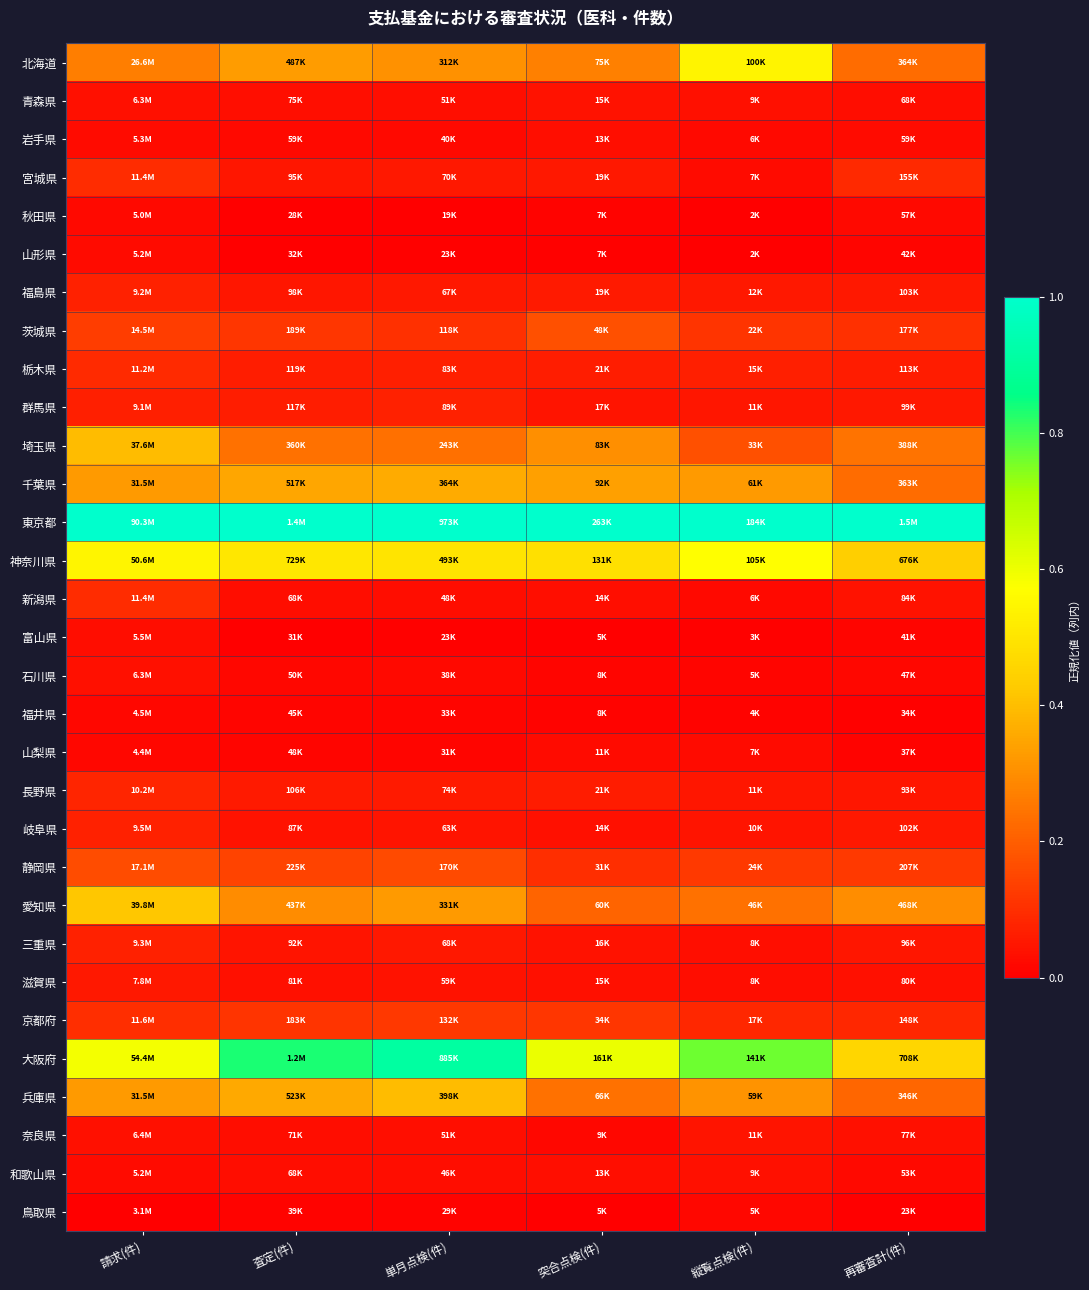

Reading left to right, extract all data points from this chart.

北海道: 請求(件)=0.3	査定(件)=0.3	単月点検(件)=0.3	突合点検(件)=0.3	縦覧点検(件)=0.5	再審査計(件)=0.2
青森県: 請求(件)=0.0	査定(件)=0.0	単月点検(件)=0.0	突合点検(件)=0.0	縦覧点検(件)=0.0	再審査計(件)=0.0
岩手県: 請求(件)=0.0	査定(件)=0.0	単月点検(件)=0.0	突合点検(件)=0.0	縦覧点検(件)=0.0	再審査計(件)=0.0
宮城県: 請求(件)=0.1	査定(件)=0.0	単月点検(件)=0.1	突合点検(件)=0.1	縦覧点検(件)=0.0	再審査計(件)=0.1
秋田県: 請求(件)=0.0	査定(件)=0.0	単月点検(件)=0.0	突合点検(件)=0.0	縦覧点検(件)=0.0	再審査計(件)=0.0
山形県: 請求(件)=0.0	査定(件)=0.0	単月点検(件)=0.0	突合点検(件)=0.0	縦覧点検(件)=0.0	再審査計(件)=0.0
福島県: 請求(件)=0.1	査定(件)=0.1	単月点検(件)=0.1	突合点検(件)=0.1	縦覧点検(件)=0.1	再審査計(件)=0.1
茨城県: 請求(件)=0.1	査定(件)=0.1	単月点検(件)=0.1	突合点検(件)=0.2	縦覧点検(件)=0.1	再審査計(件)=0.1
栃木県: 請求(件)=0.1	査定(件)=0.1	単月点検(件)=0.1	突合点検(件)=0.1	縦覧点検(件)=0.1	再審査計(件)=0.1
群馬県: 請求(件)=0.1	査定(件)=0.1	単月点検(件)=0.1	突合点検(件)=0.0	縦覧点検(件)=0.0	再審査計(件)=0.1
埼玉県: 請求(件)=0.4	査定(件)=0.2	単月点検(件)=0.2	突合点検(件)=0.3	縦覧点検(件)=0.2	再審査計(件)=0.2
千葉県: 請求(件)=0.3	査定(件)=0.4	単月点検(件)=0.4	突合点検(件)=0.3	縦覧点検(件)=0.3	再審査計(件)=0.2
東京都: 請求(件)=1.0	査定(件)=1.0	単月点検(件)=1.0	突合点検(件)=1.0	縦覧点検(件)=1.0	再審査計(件)=1.0
神奈川県: 請求(件)=0.5	査定(件)=0.5	単月点検(件)=0.5	突合点検(件)=0.5	縦覧点検(件)=0.6	再審査計(件)=0.4
新潟県: 請求(件)=0.1	査定(件)=0.0	単月点検(件)=0.0	突合点検(件)=0.0	縦覧点検(件)=0.0	再審査計(件)=0.0
富山県: 請求(件)=0.0	査定(件)=0.0	単月点検(件)=0.0	突合点検(件)=0.0	縦覧点検(件)=0.0	再審査計(件)=0.0
石川県: 請求(件)=0.0	査定(件)=0.0	単月点検(件)=0.0	突合点検(件)=0.0	縦覧点検(件)=0.0	再審査計(件)=0.0
福井県: 請求(件)=0.0	査定(件)=0.0	単月点検(件)=0.0	突合点検(件)=0.0	縦覧点検(件)=0.0	再審査計(件)=0.0
山梨県: 請求(件)=0.0	査定(件)=0.0	単月点検(件)=0.0	突合点検(件)=0.0	縦覧点検(件)=0.0	再審査計(件)=0.0
長野県: 請求(件)=0.1	査定(件)=0.1	単月点検(件)=0.1	突合点検(件)=0.1	縦覧点検(件)=0.0	再審査計(件)=0.0
岐阜県: 請求(件)=0.1	査定(件)=0.0	単月点検(件)=0.0	突合点検(件)=0.0	縦覧点検(件)=0.0	再審査計(件)=0.1
静岡県: 請求(件)=0.2	査定(件)=0.1	単月点検(件)=0.2	突合点検(件)=0.1	縦覧点検(件)=0.1	再審査計(件)=0.1
愛知県: 請求(件)=0.4	査定(件)=0.3	単月点検(件)=0.3	突合点検(件)=0.2	縦覧点検(件)=0.2	再審査計(件)=0.3
三重県: 請求(件)=0.1	査定(件)=0.0	単月点検(件)=0.1	突合点検(件)=0.0	縦覧点検(件)=0.0	再審査計(件)=0.0
滋賀県: 請求(件)=0.1	査定(件)=0.0	単月点検(件)=0.0	突合点検(件)=0.0	縦覧点検(件)=0.0	再審査計(件)=0.0
京都府: 請求(件)=0.1	査定(件)=0.1	単月点検(件)=0.1	突合点検(件)=0.1	縦覧点検(件)=0.1	再審査計(件)=0.1
大阪府: 請求(件)=0.6	査定(件)=0.8	単月点検(件)=0.9	突合点検(件)=0.6	縦覧点検(件)=0.8	再審査計(件)=0.5
兵庫県: 請求(件)=0.3	査定(件)=0.4	単月点検(件)=0.4	突合点検(件)=0.2	縦覧点検(件)=0.3	再審査計(件)=0.2
奈良県: 請求(件)=0.0	査定(件)=0.0	単月点検(件)=0.0	突合点検(件)=0.0	縦覧点検(件)=0.0	再審査計(件)=0.0
和歌山県: 請求(件)=0.0	査定(件)=0.0	単月点検(件)=0.0	突合点検(件)=0.0	縦覧点検(件)=0.0	再審査計(件)=0.0
鳥取県: 請求(件)=0.0	査定(件)=0.0	単月点検(件)=0.0	突合点検(件)=0.0	縦覧点検(件)=0.0	再審査計(件)=0.0